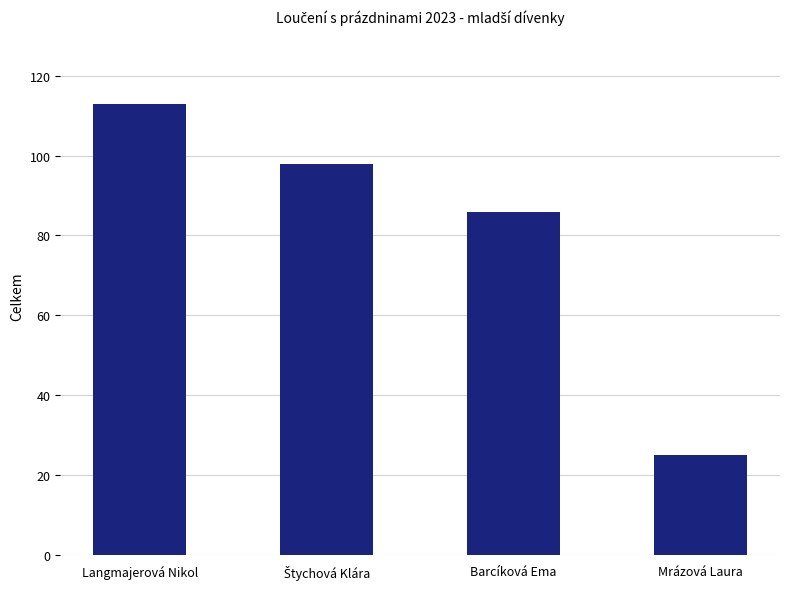

The chart shows a value of 113 at Langmajerová Nikol. True or false?

True